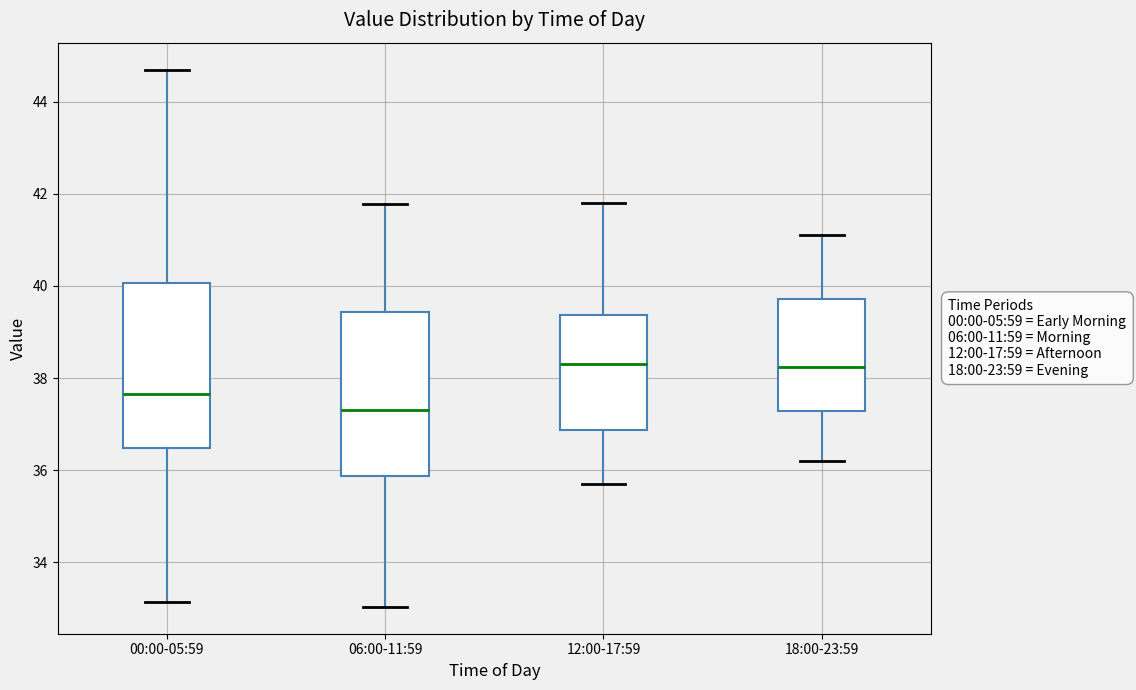

Where does the lower whisker of the box for 06:00-11:59 end on the y-axis? The values are not printed on the chart, so give them approximately, as read against the axis.

33.0